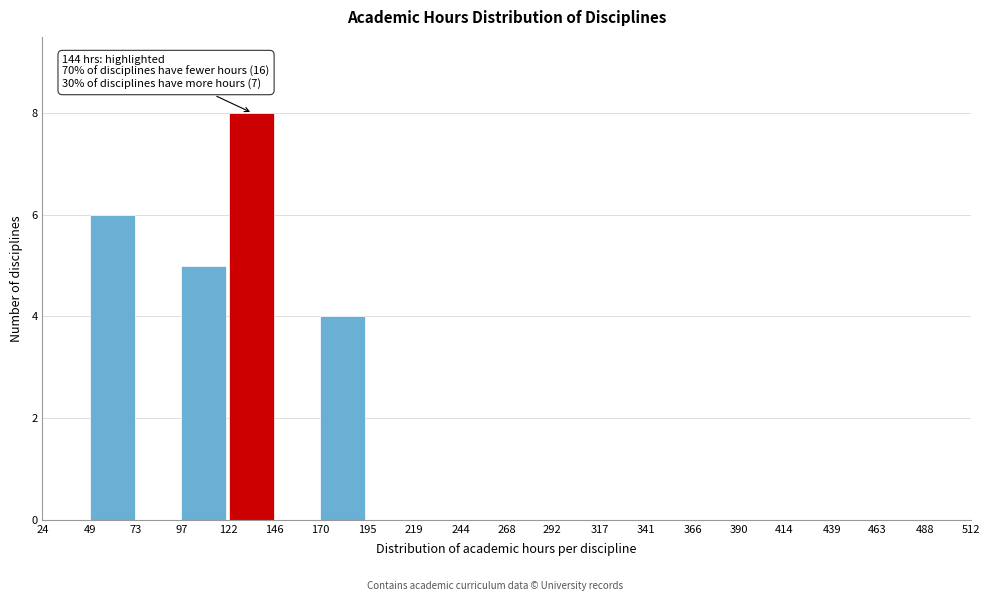

Which range on the x-axis has the tallest bar?

122 to 146